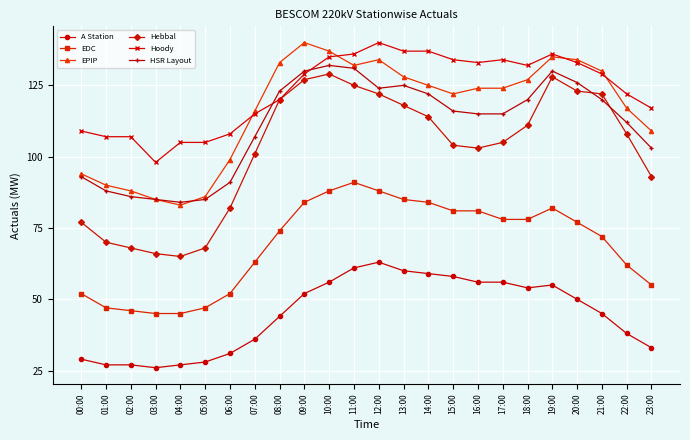

Does the chart have visible grid lines?

Yes